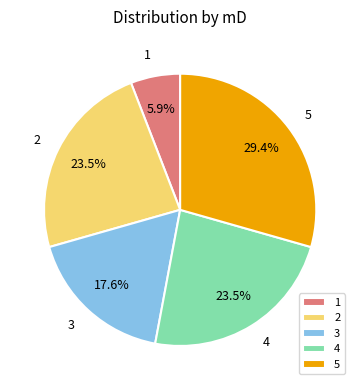

Does 1 account for over 50% of the chart?

No